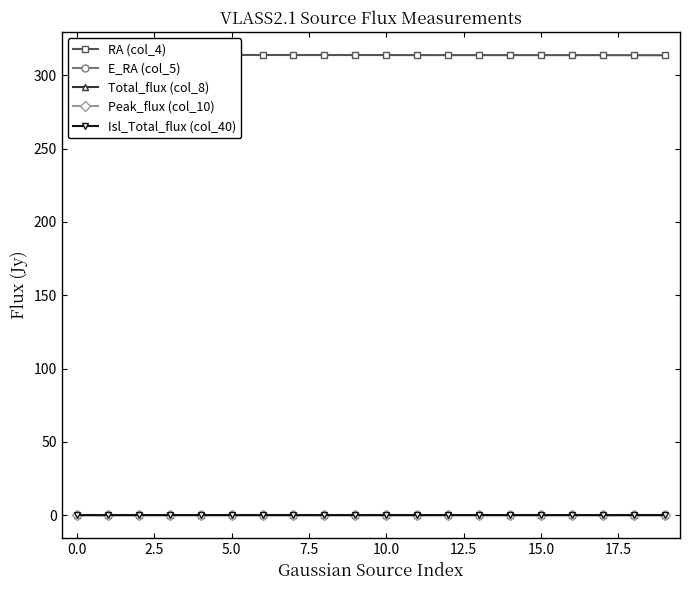

True or false: Total_flux (col_8) has more than 2 interior local peaks.

True